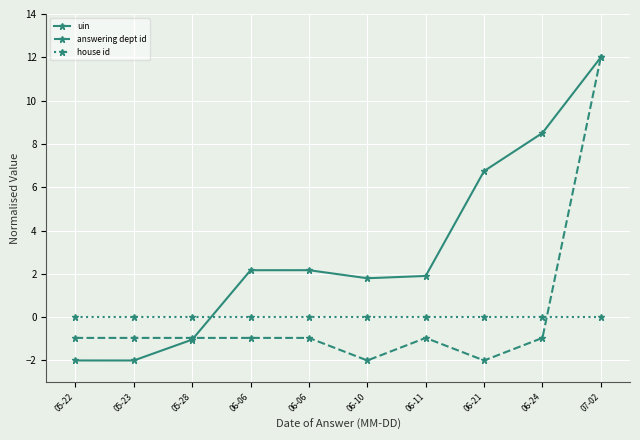

What are all the series names shown in the legend?

uin, answering dept id, house id